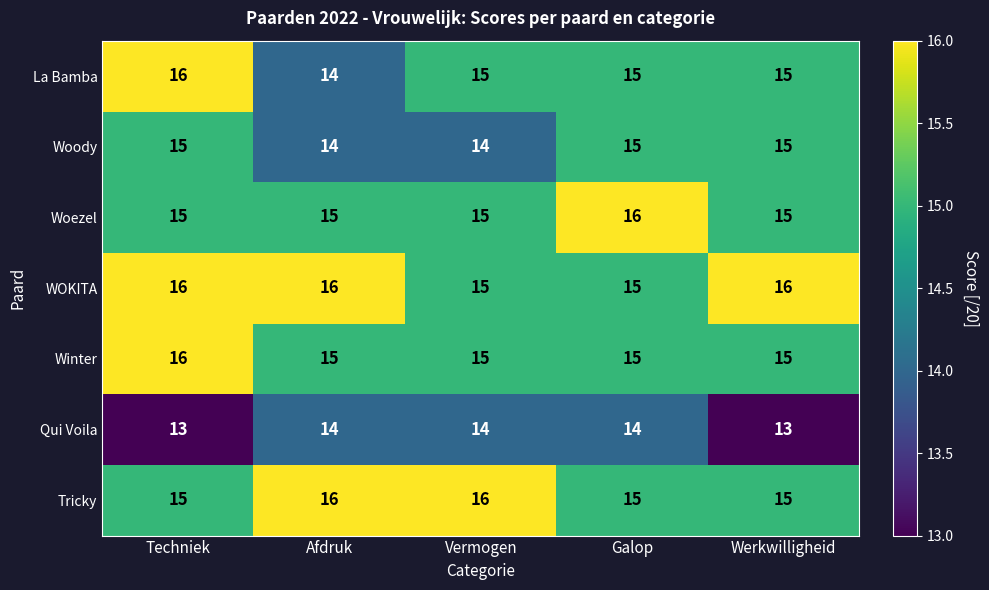

What is the greatest value displayed?

16